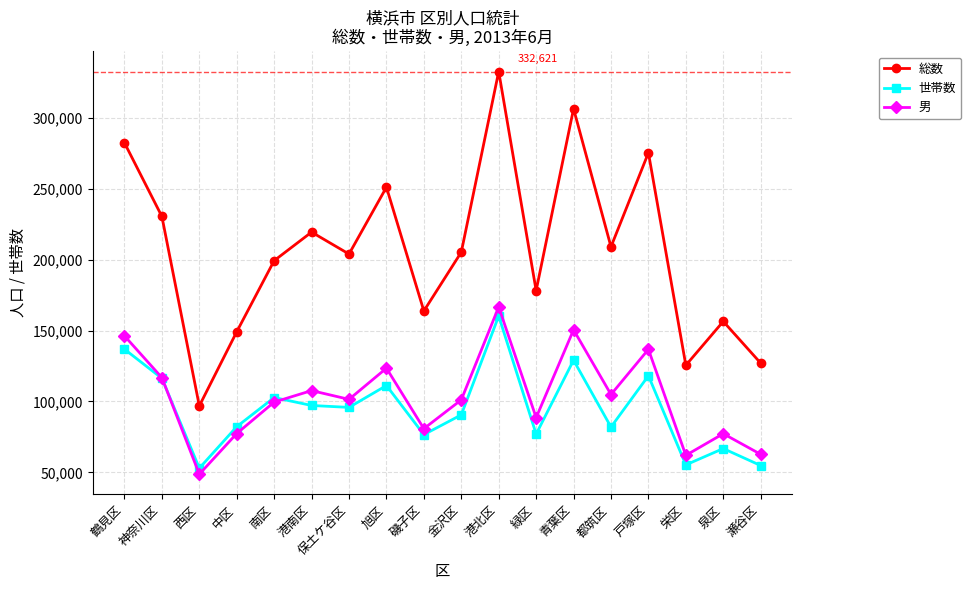

Count the number of data series in this chart.

3